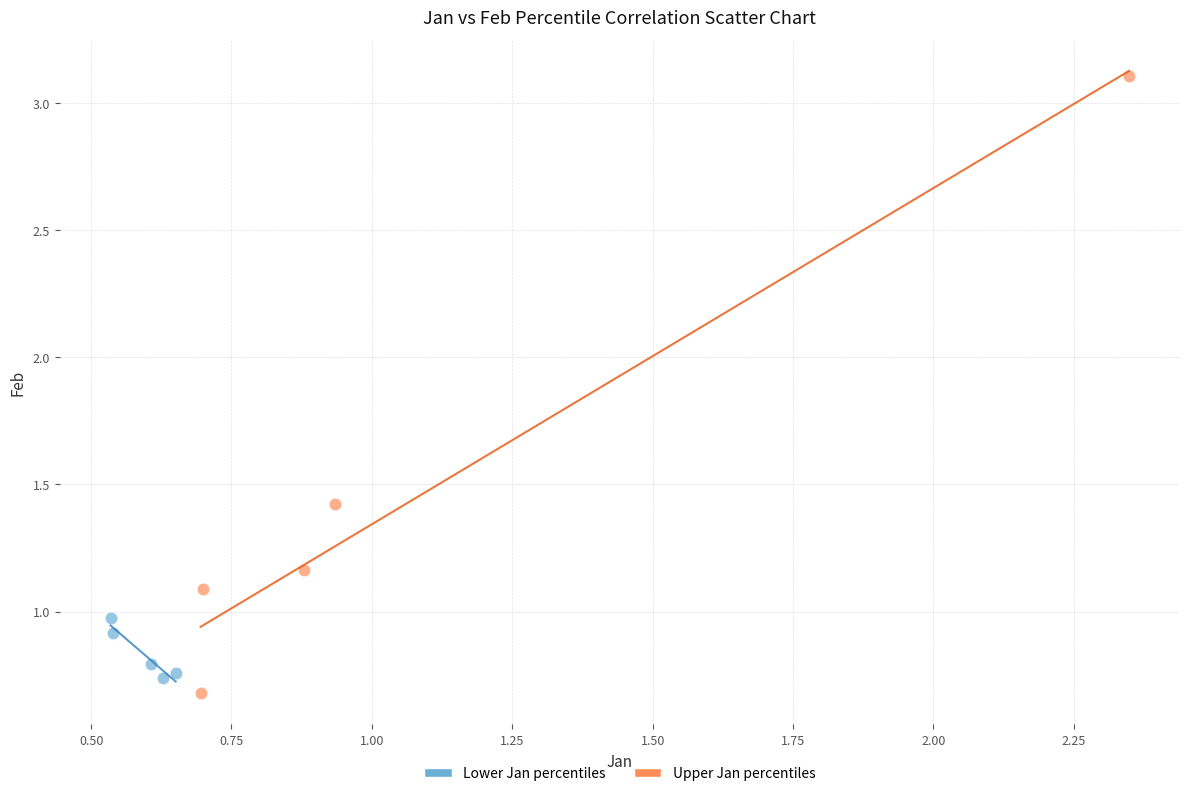

Which series has the widest spread of Y values?

Upper Jan percentiles